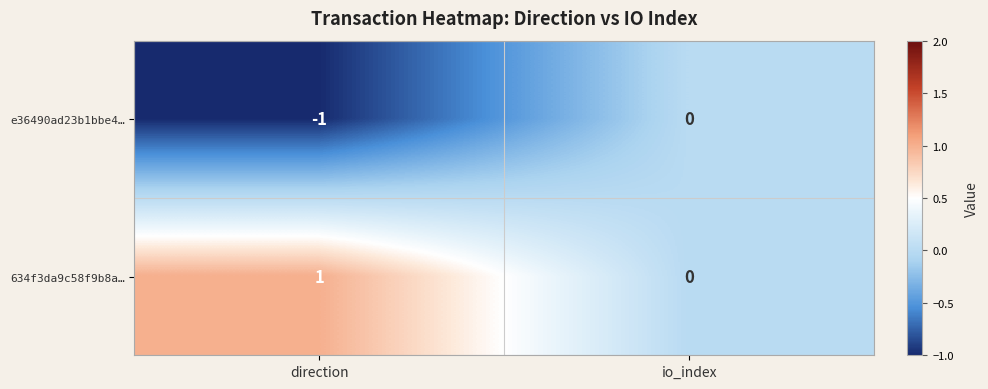

At which label does e36490ad23b1bbe4… reach its peak?

io_index